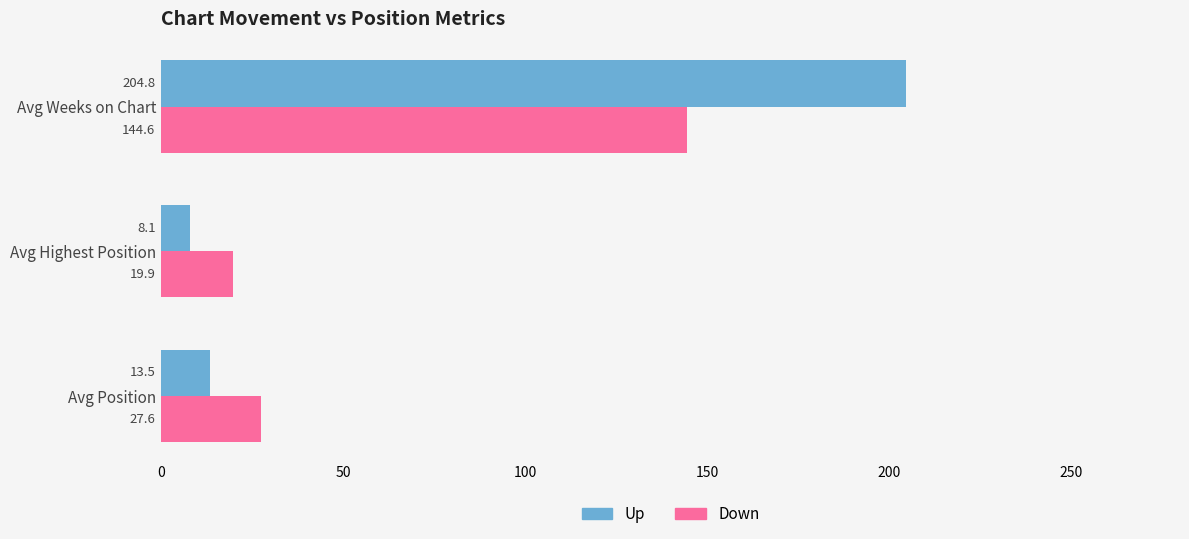

Which series has the widest spread of values?

Up